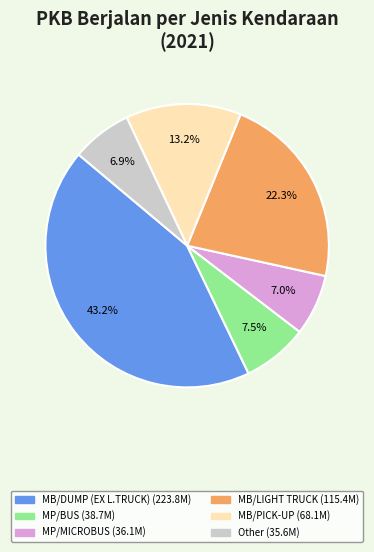

Is there a majority slice in this chart?

No